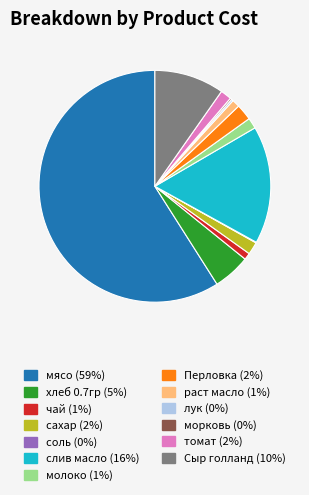

Which slice is the largest?

мясо